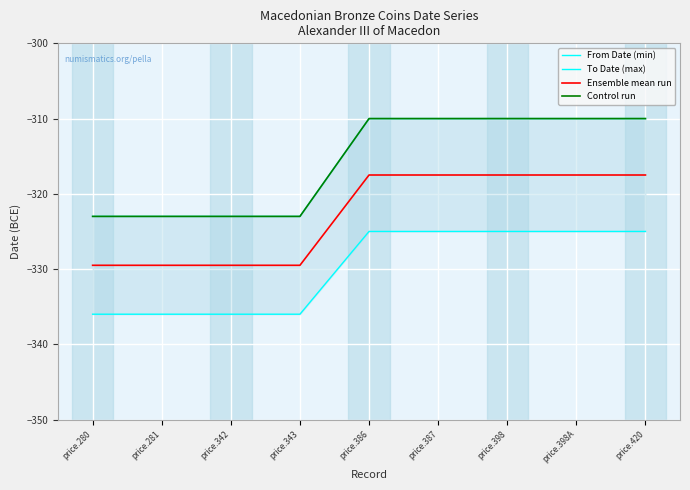

Reading left to right, transcribe all the data shown in this chart.

From Date (min): -336.0	-336.0	-336.0	-336.0	-325.0	-325.0	-325.0	-325.0	-325.0
To Date (max): -323.0	-323.0	-323.0	-323.0	-310.0	-310.0	-310.0	-310.0	-310.0
Ensemble mean run: -329.5	-329.5	-329.5	-329.5	-317.5	-317.5	-317.5	-317.5	-317.5
Control run: -323.0	-323.0	-323.0	-323.0	-310.0	-310.0	-310.0	-310.0	-310.0